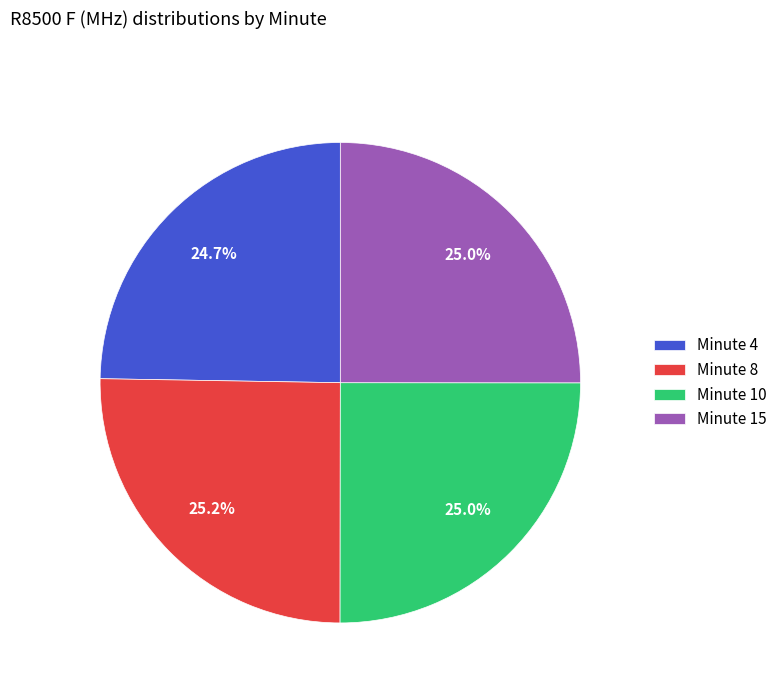

What portion of the pie excludes Minute 15?

75.0%